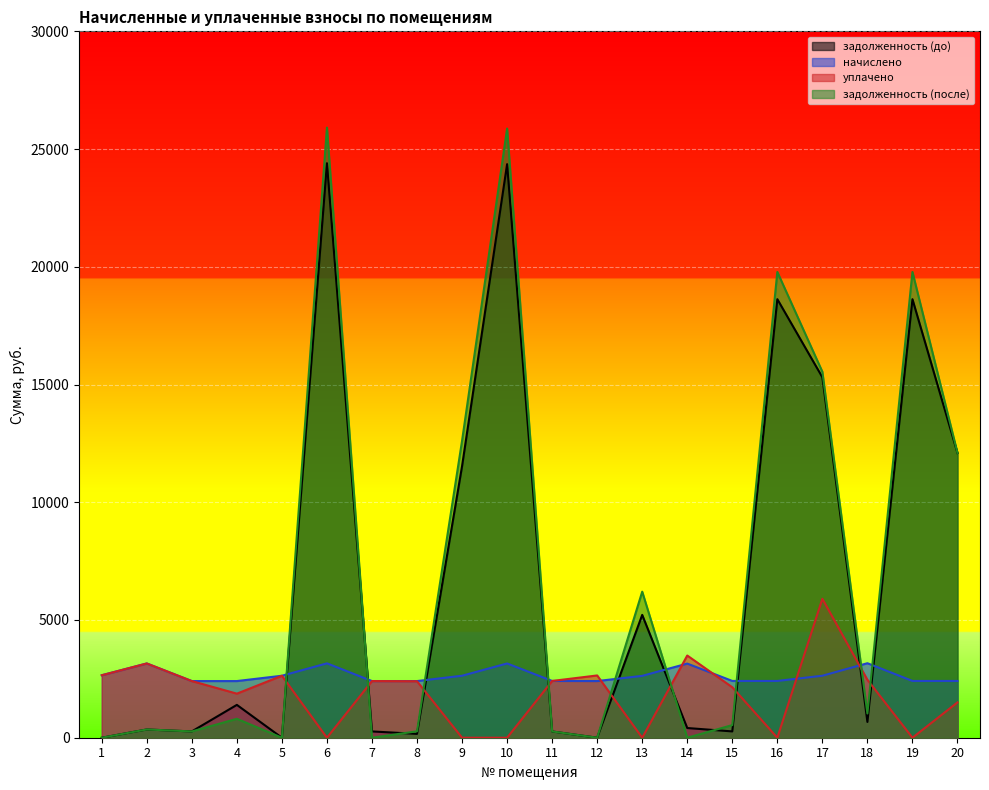

True or false: уплачено has a value of 5381.6 at 14.

False